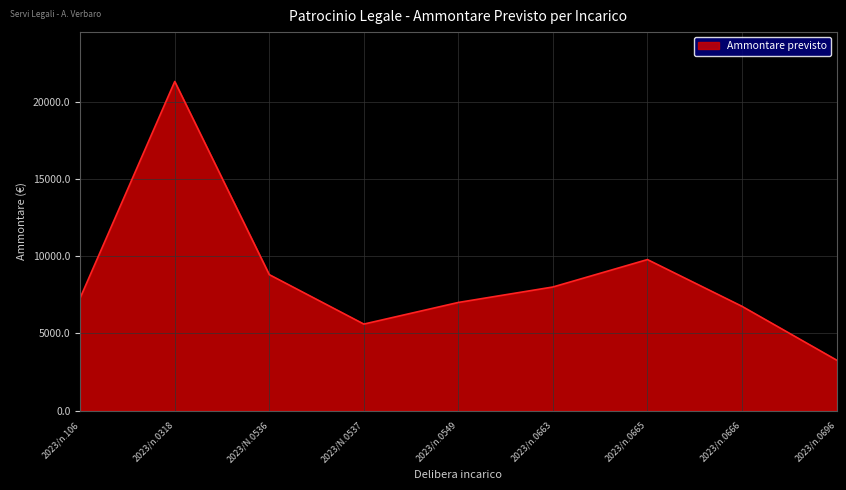

How many lines are shown in the chart?

1